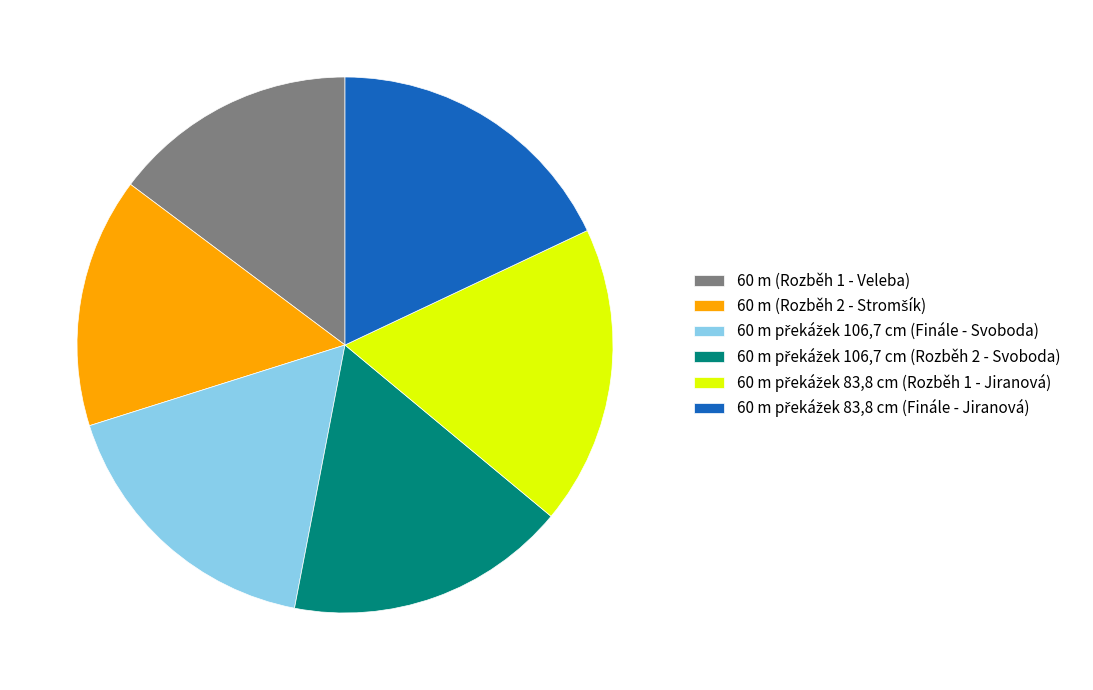

How many slices are in this pie chart?

6